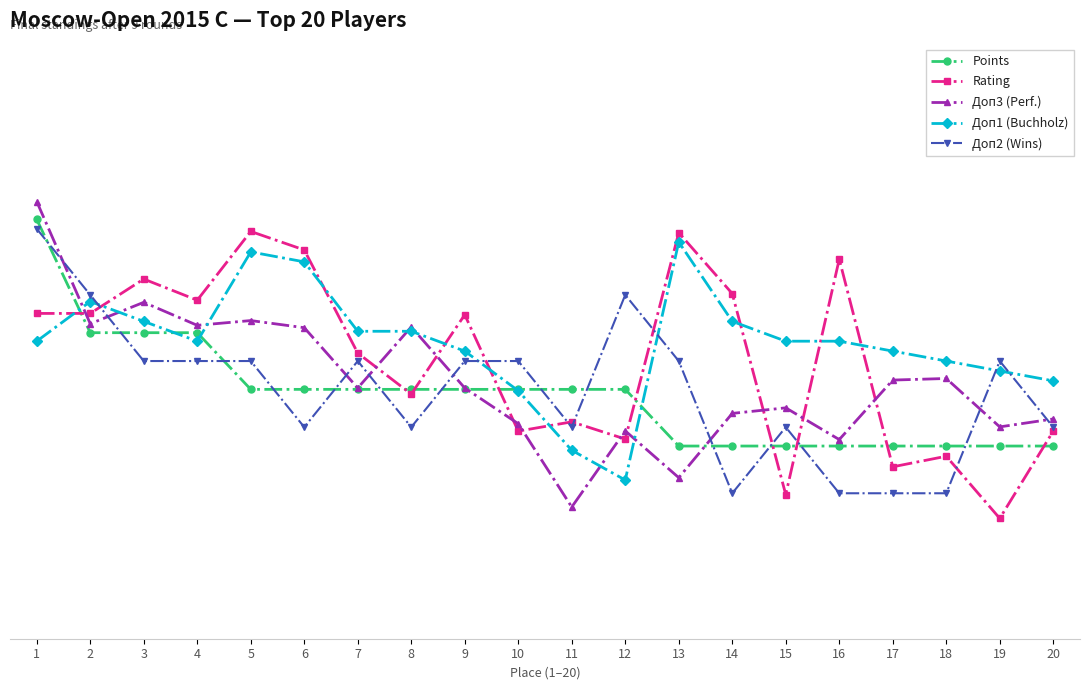

What are all the series names shown in the legend?

Points, Rating, Доп3 (Perf.), Доп1 (Buchholz), Доп2 (Wins)